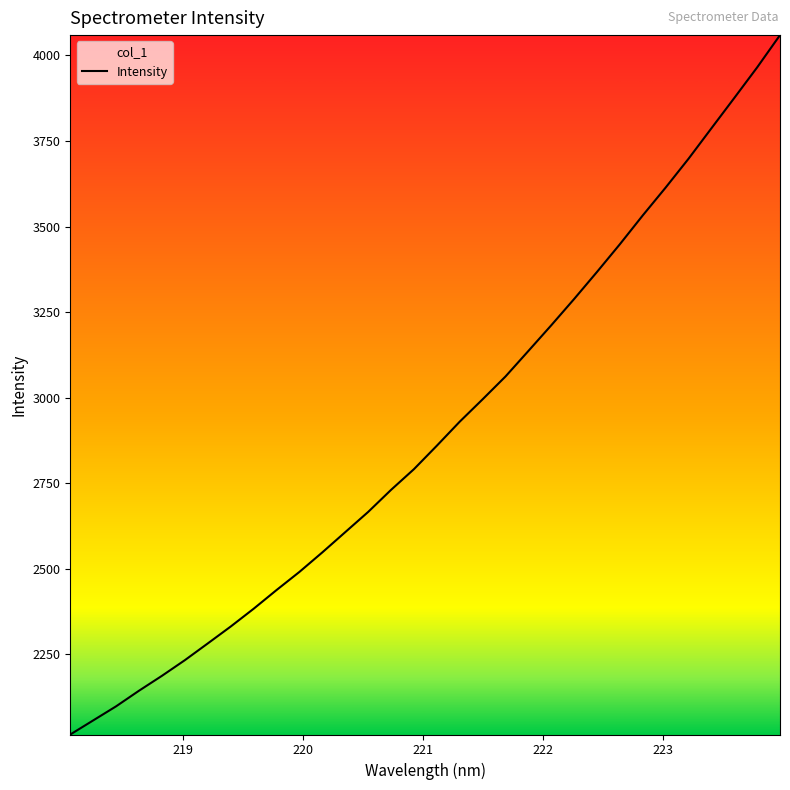

Is this an area chart (filled region under the line)?

No